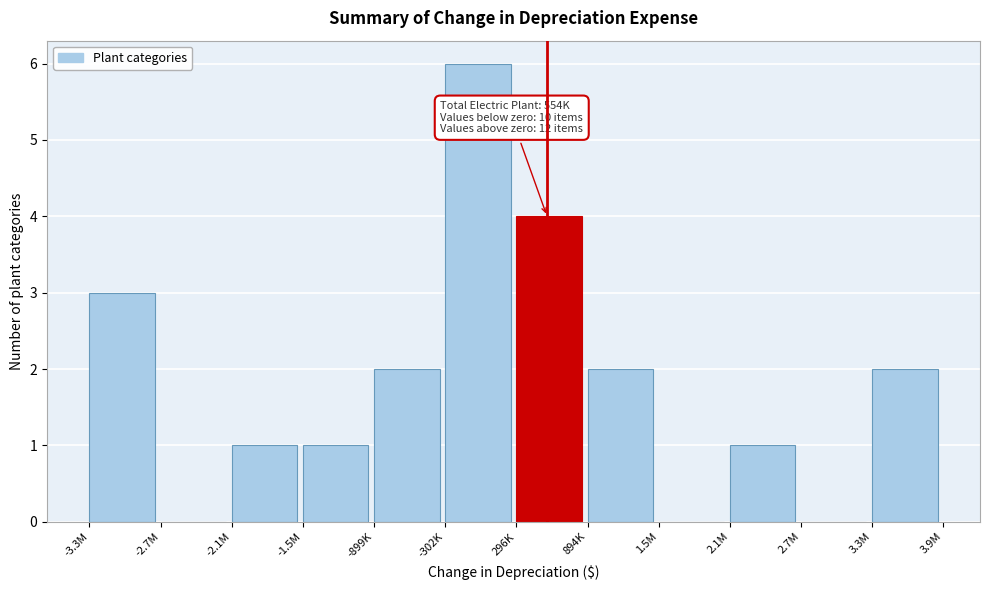

Reading left to right, what are all the values shown in this chart?

-3.3M=3	-2.7M=0	-2.1M=1	-1.5M=1	-899K=2	-302K=6	296K=4	894K=2	1.5M=0	2.1M=1	2.7M=0	3.3M=2